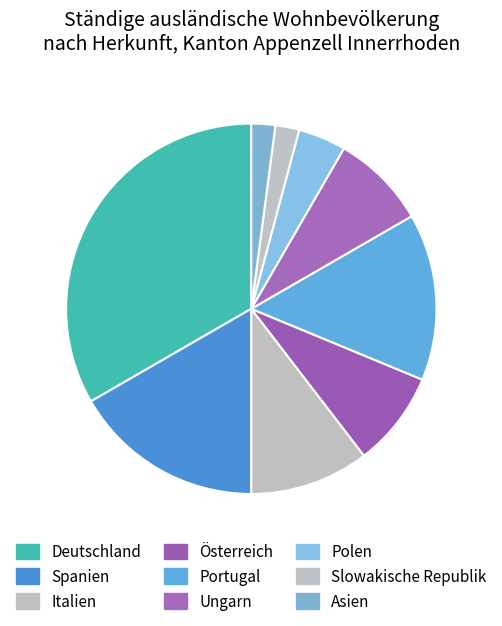

What is the smallest slice in the pie chart?

Slowakische Republik